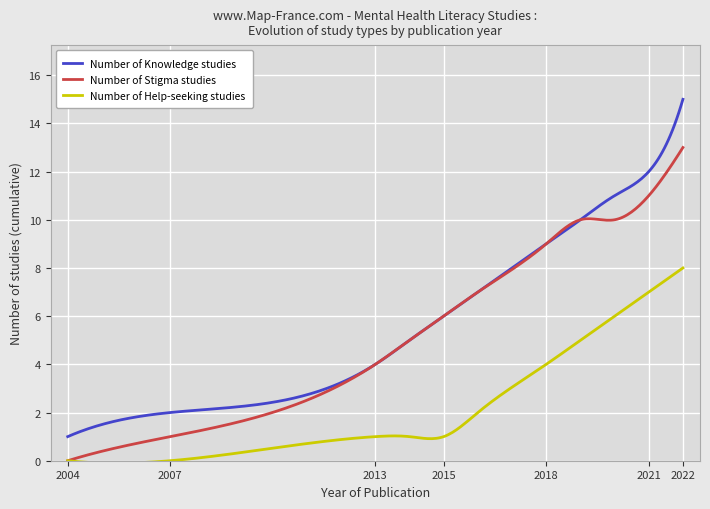

Which series has the largest range (max minus min)?

Number of Knowledge studies